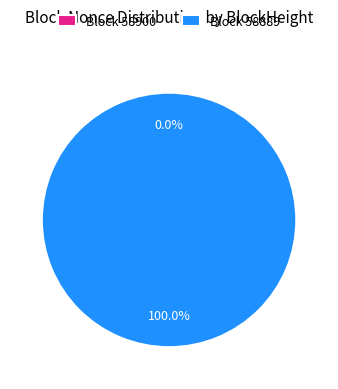

Which category has the biggest portion of the pie?

58889